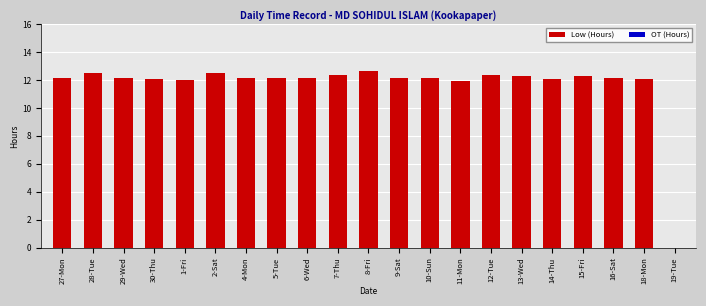

The value at 29-Wed is 5.2. True or false?

False